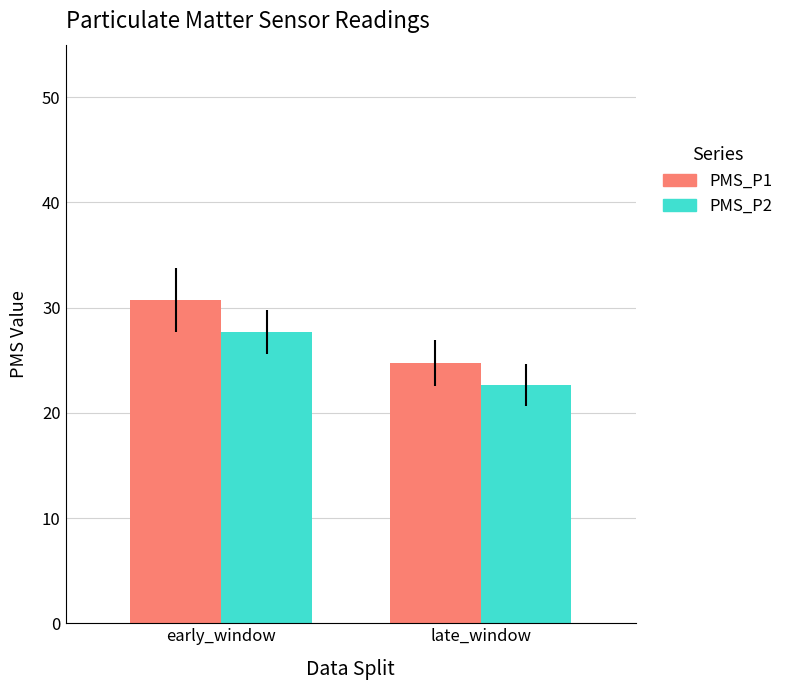

The PMS_P1 series shows 41.1 at early_window. True or false?

False